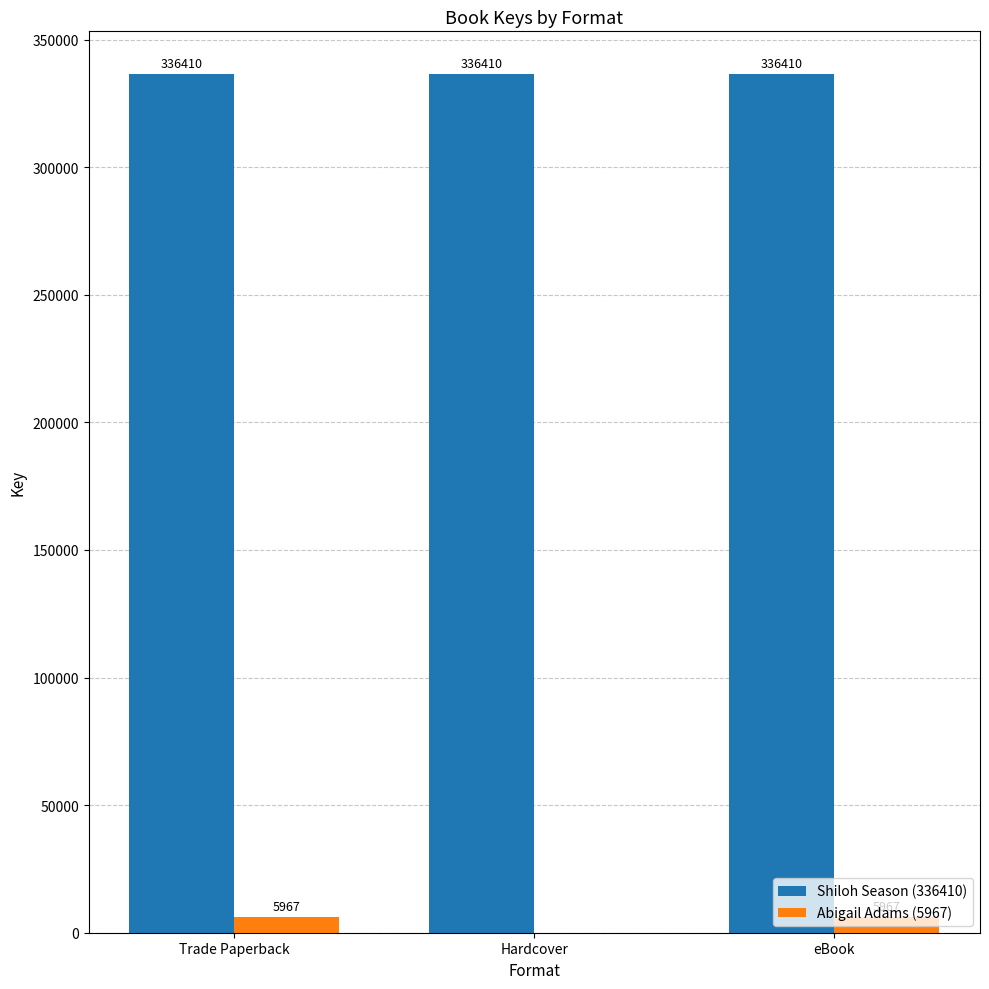

Reading left to right, transcribe all the data shown in this chart.

Shiloh Season (336410): 336410	336410	336410
Abigail Adams (5967): 5967	0	5967